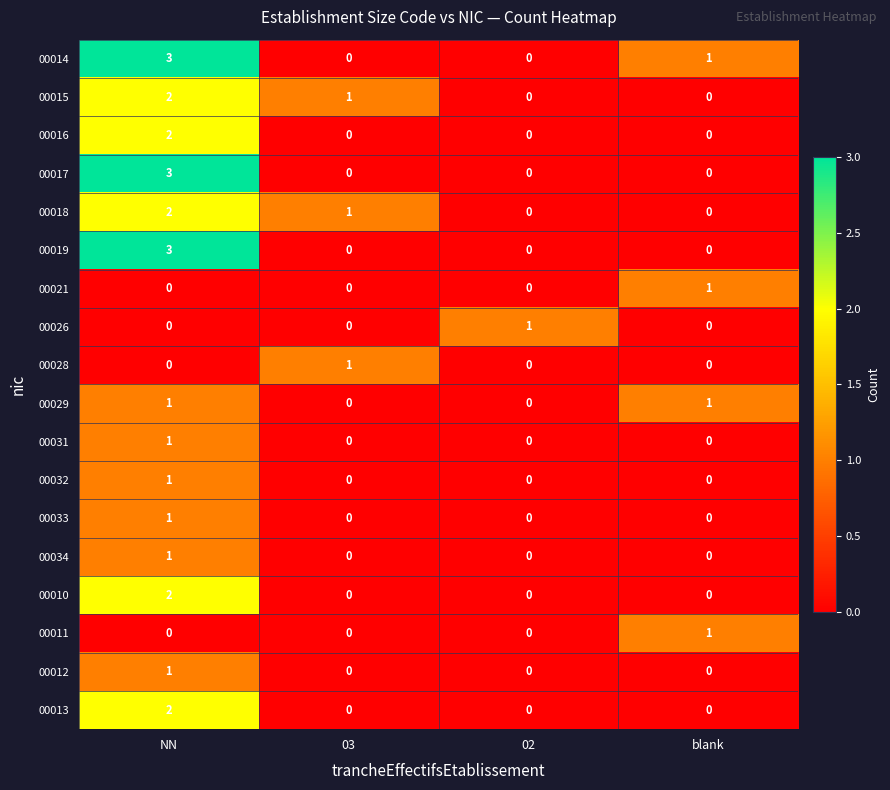

Count the number of data series in this chart.

18